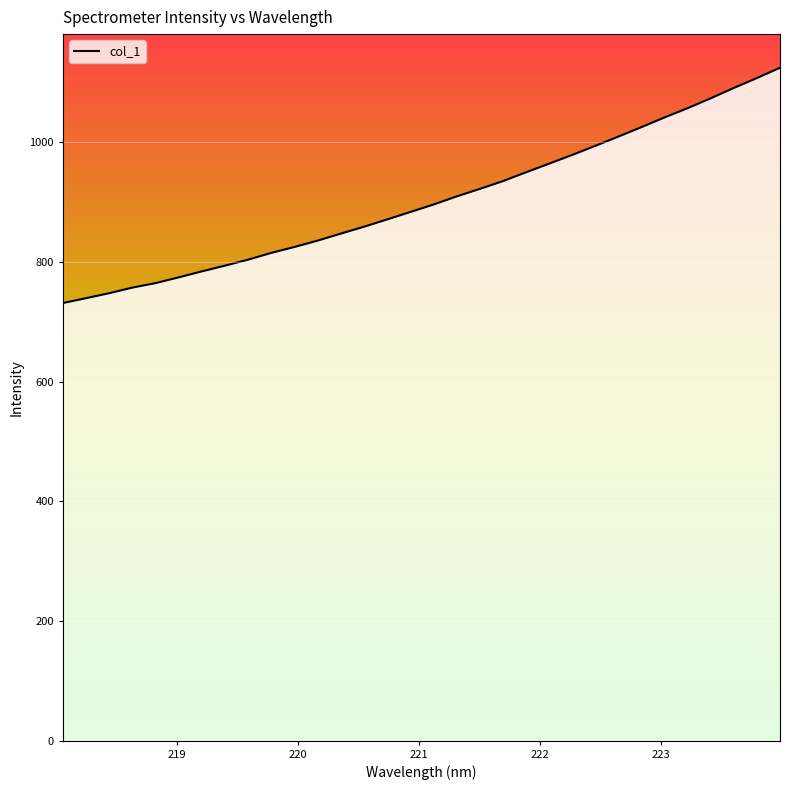

What is the sum of all values?

28917.6